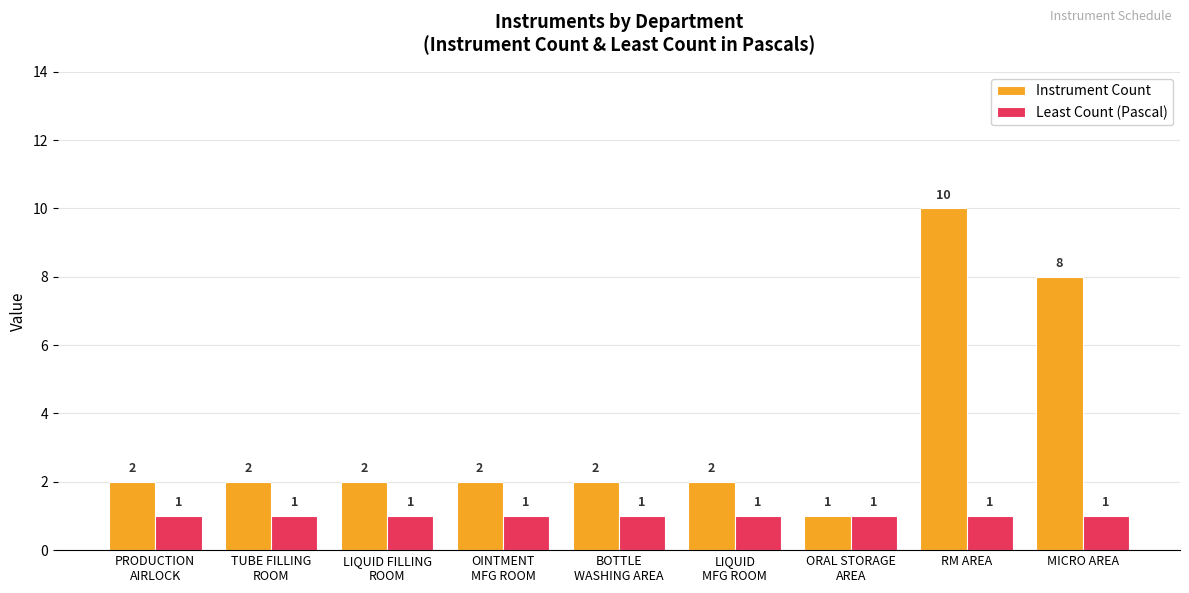

Which category has the highest value across all series?

RM AREA